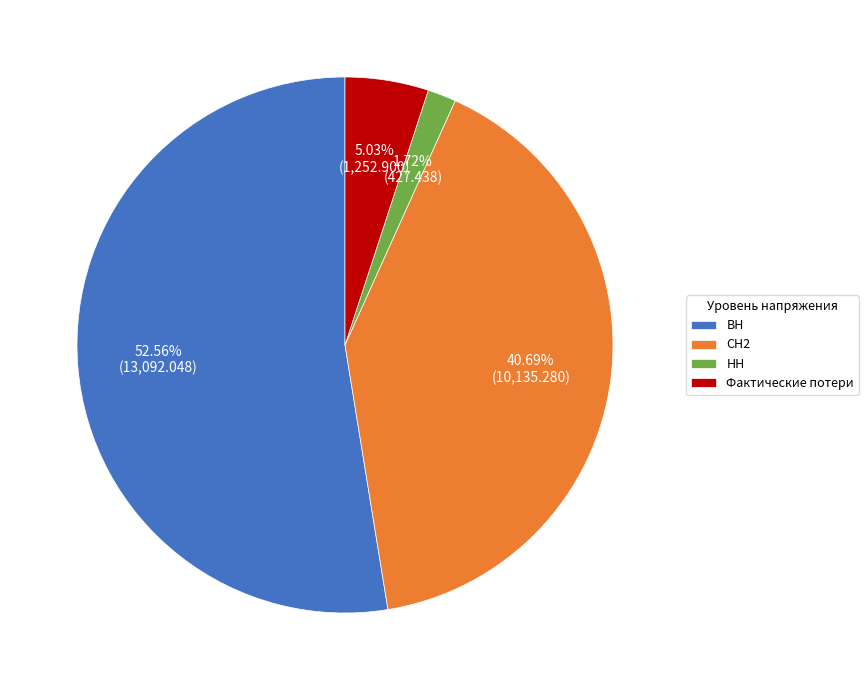

To the nearest percent, what portion does ВН represent?

53%